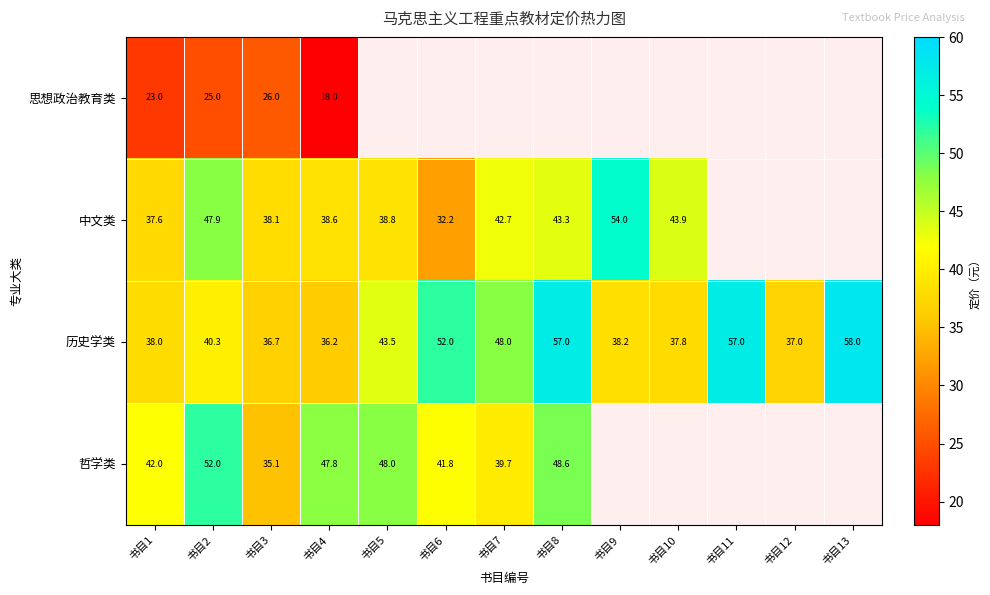

What is the difference between the highest and lowest values at 书目2?

27.0